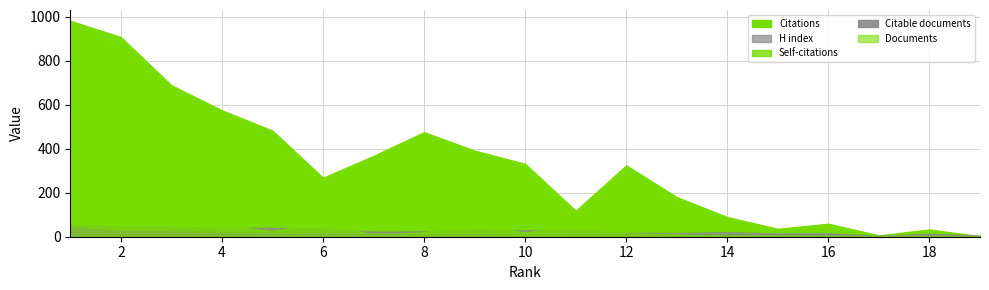

What is the total value across all series at 13?

218